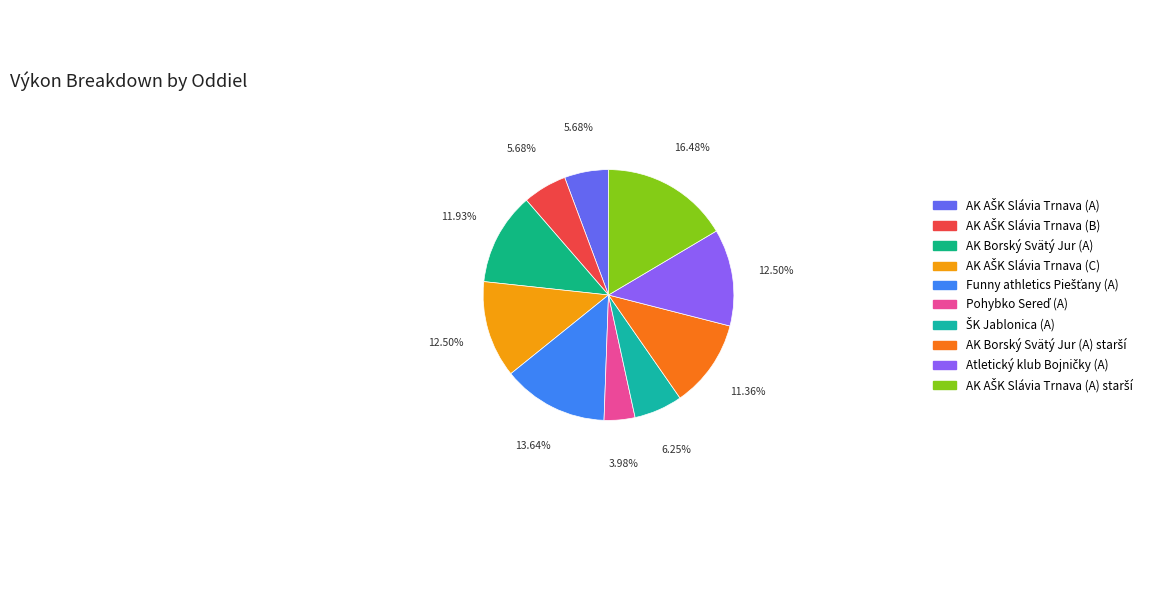

Does any single category account for the majority?

No